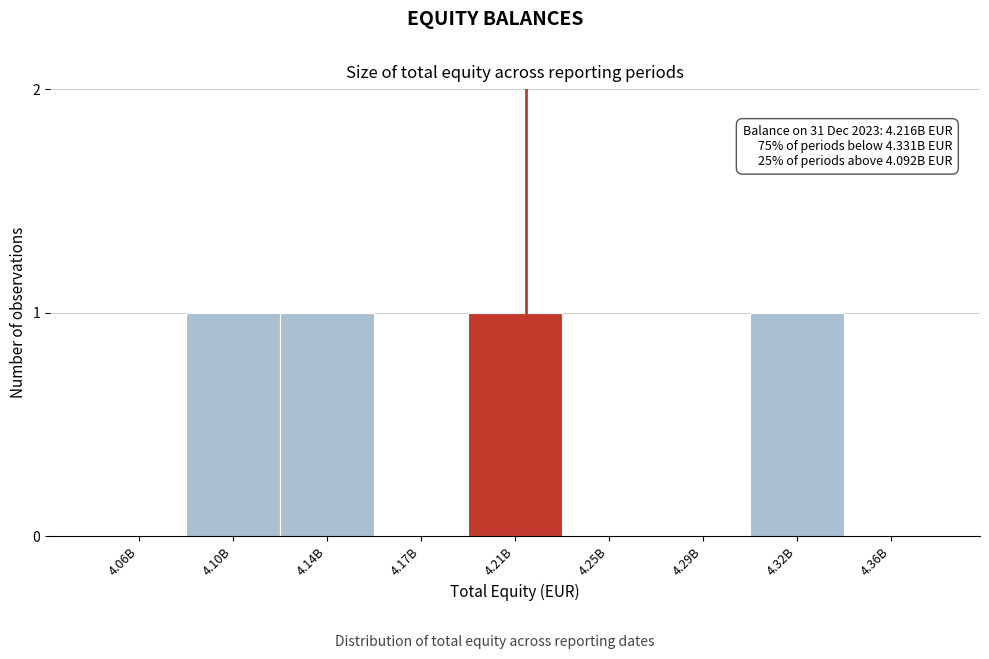

Reading right to left, list all the values displayed in this chart.

4.36B=0	4.32B=1	4.29B=0	4.25B=0	4.21B=1	4.17B=0	4.14B=1	4.10B=1	4.06B=0